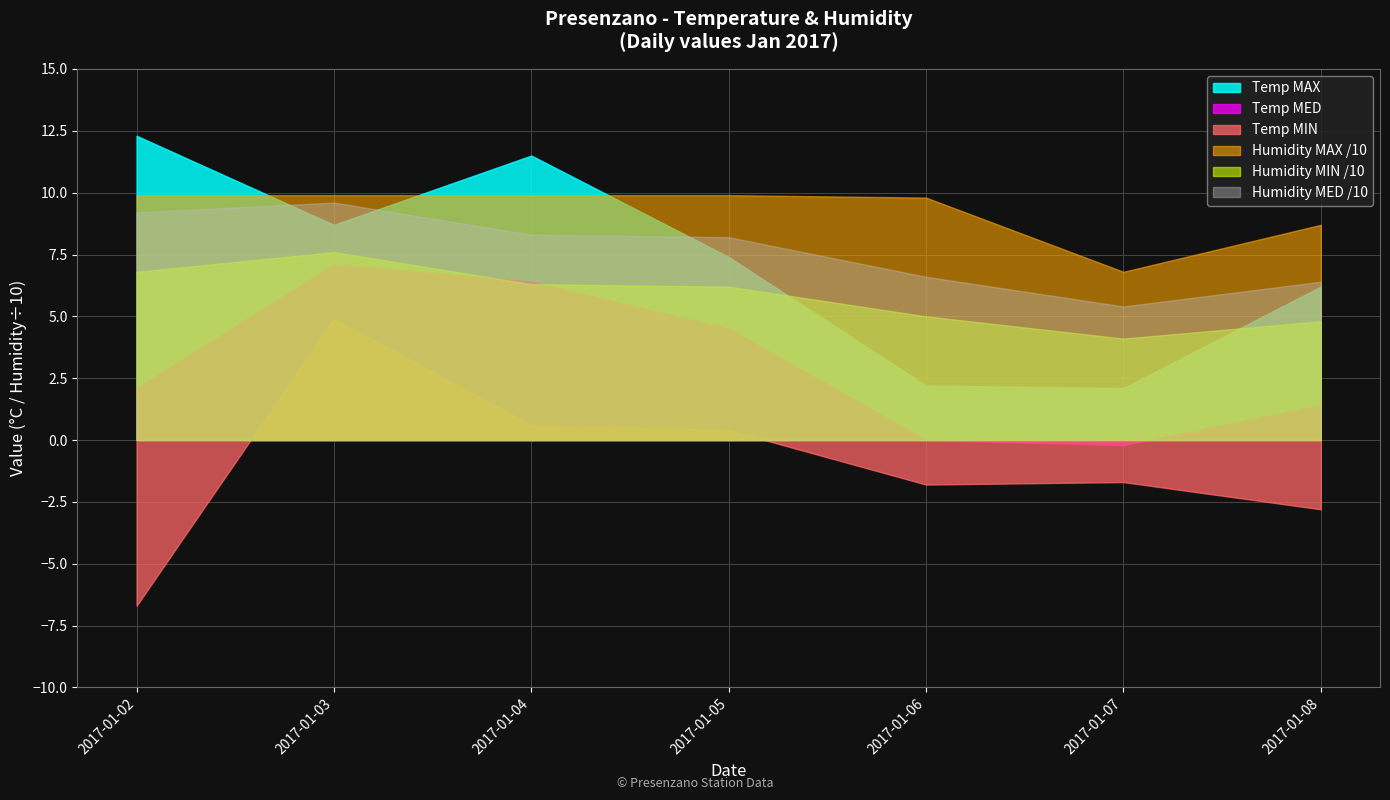

Read the Temp MED value at 2017-01-04.

6.4